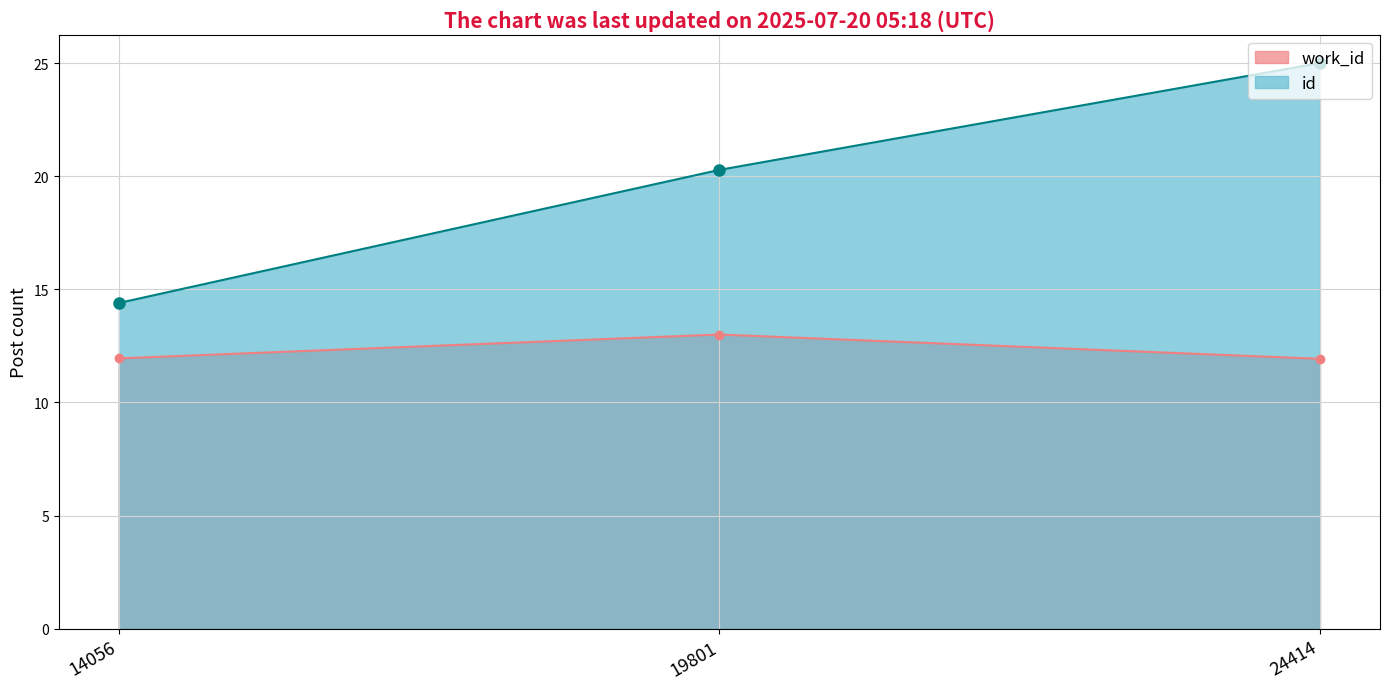

Reading left to right, what are all the values shown in this chart?

work_id: 11.9	13.0	11.9
id: 14.4	20.3	25.0